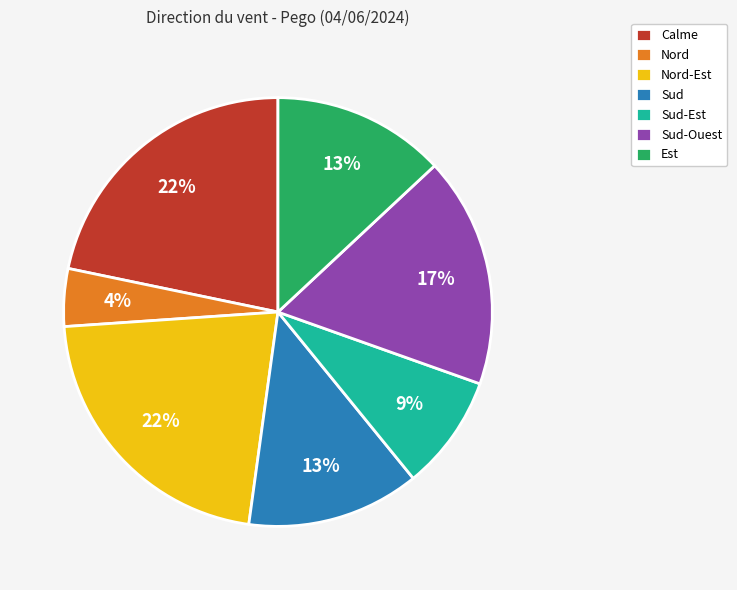

How many slices are in this pie chart?

7